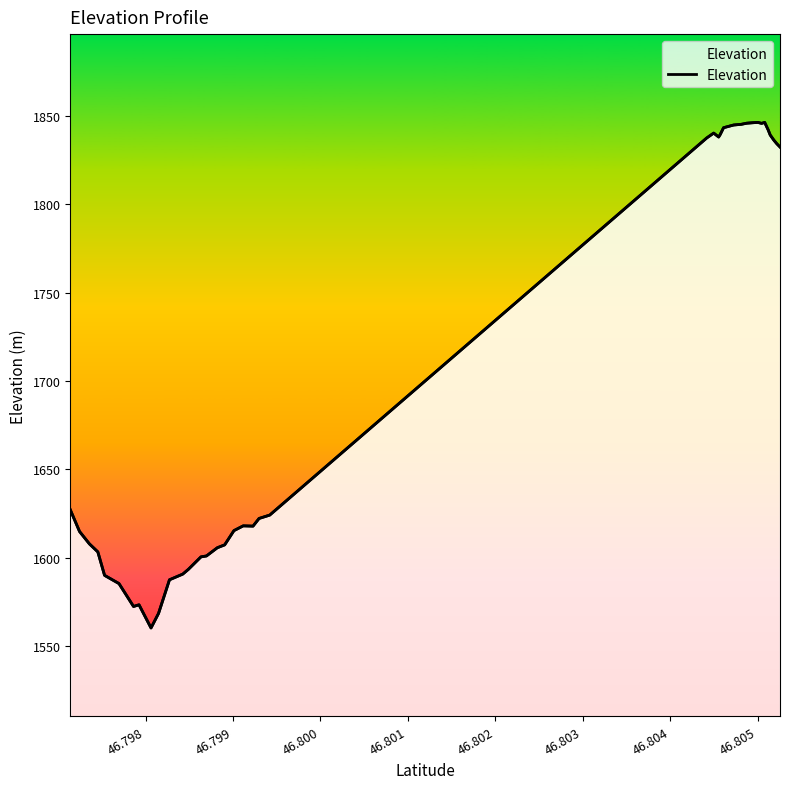

Does the chart have visible grid lines?

No